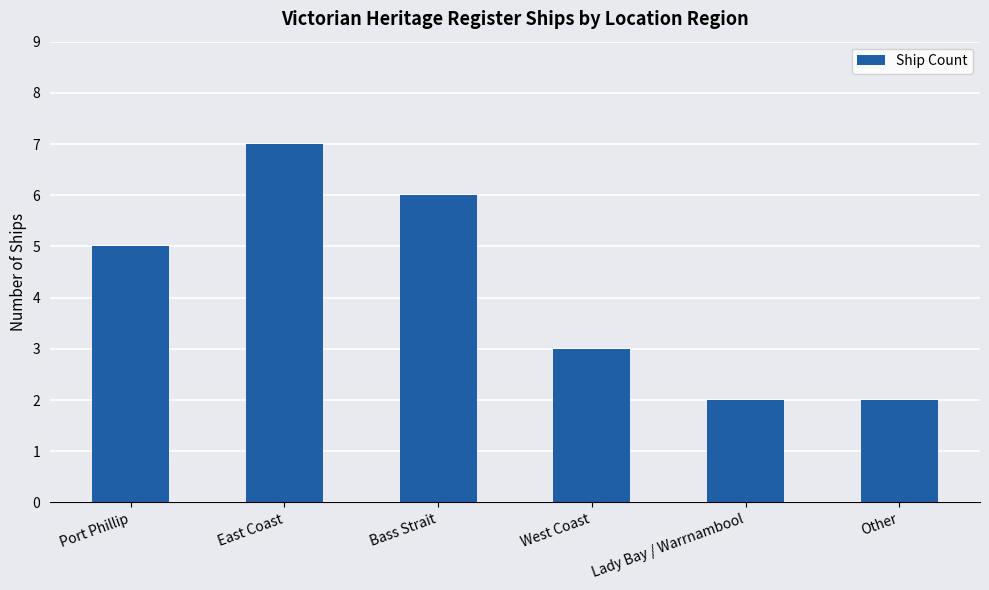

What is the difference between the maximum and minimum values?

5